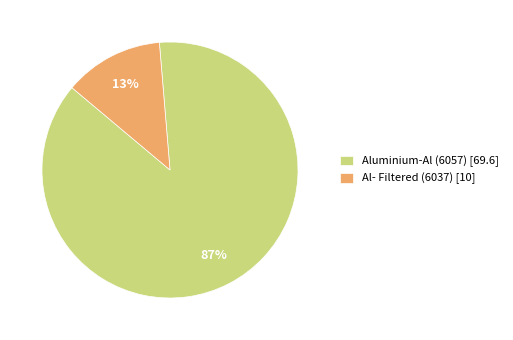

Between Aluminium-Al (6057) [69.6] and Al- Filtered (6037) [10], which is larger?

Aluminium-Al (6057) [69.6]